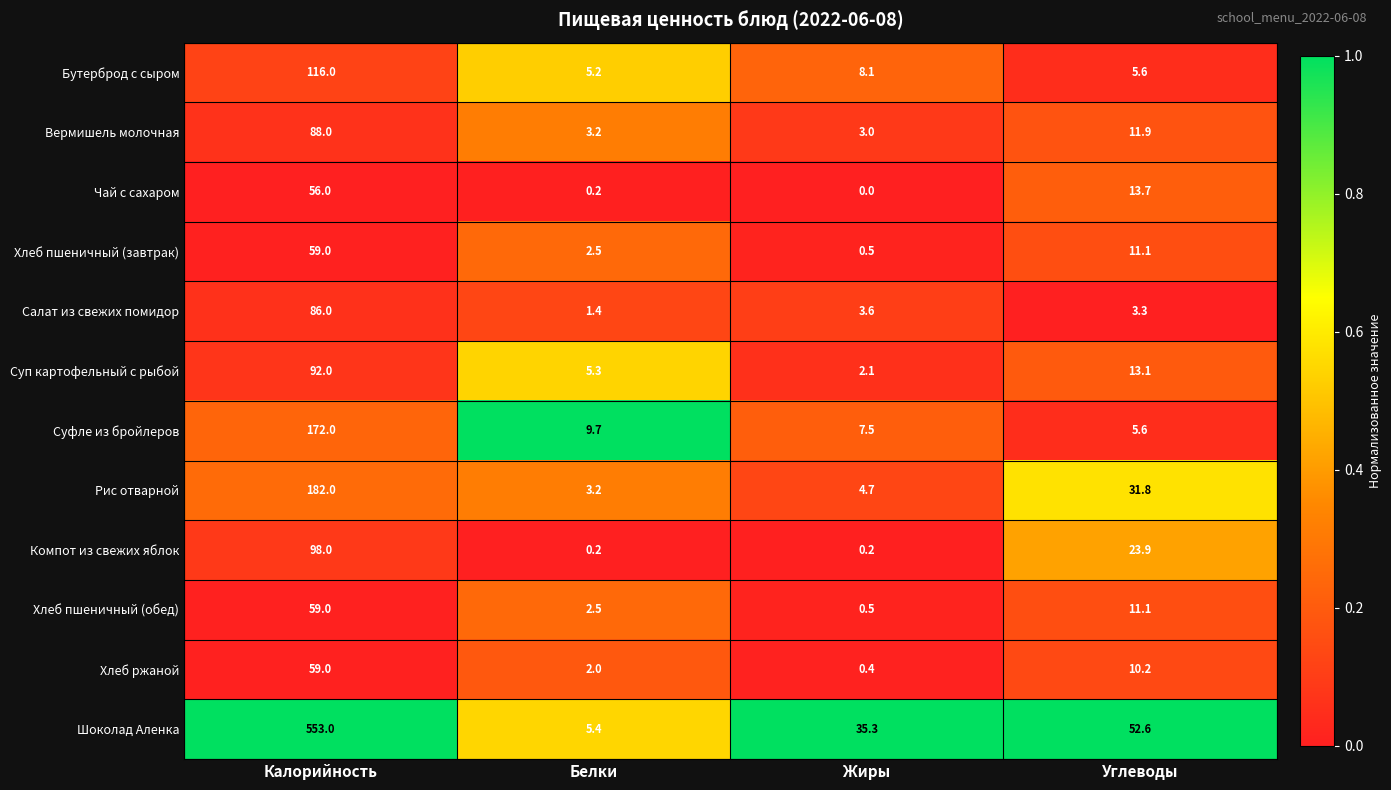

At which label does Рис отварной reach its minimum?

Белки